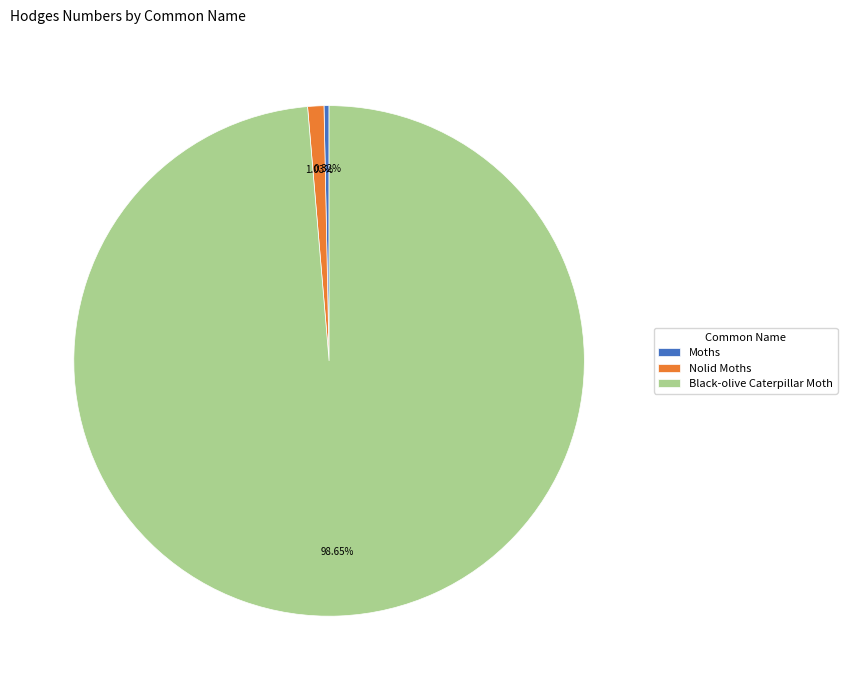

Which has a higher value, Black-olive Caterpillar Moth or Moths?

Black-olive Caterpillar Moth